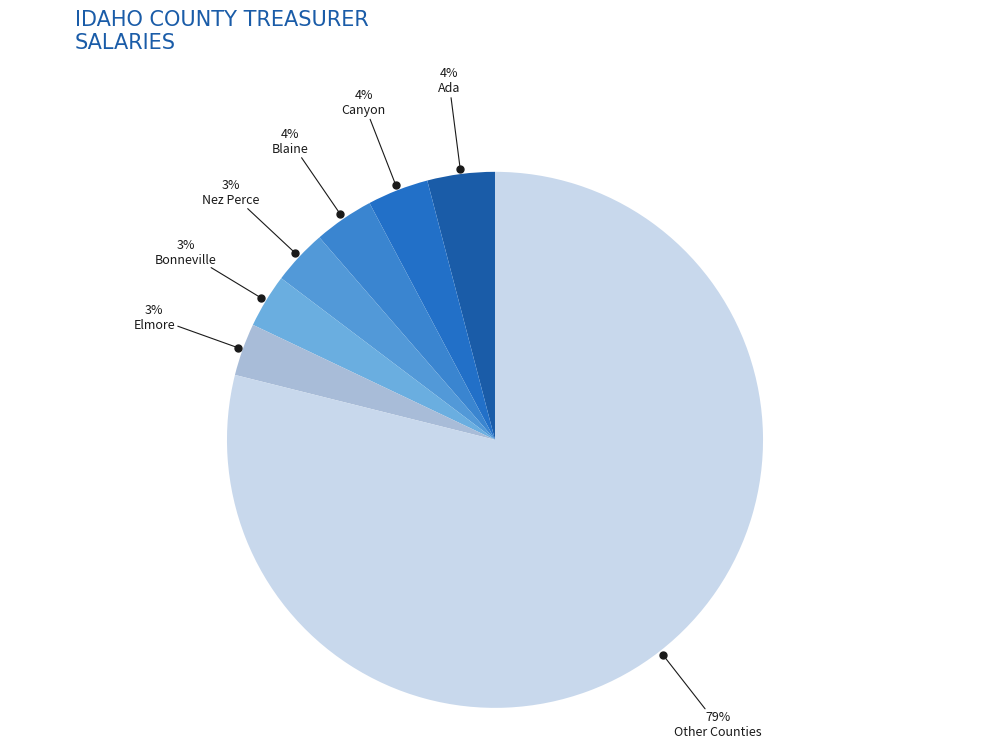

How many segments does this pie chart have?

7